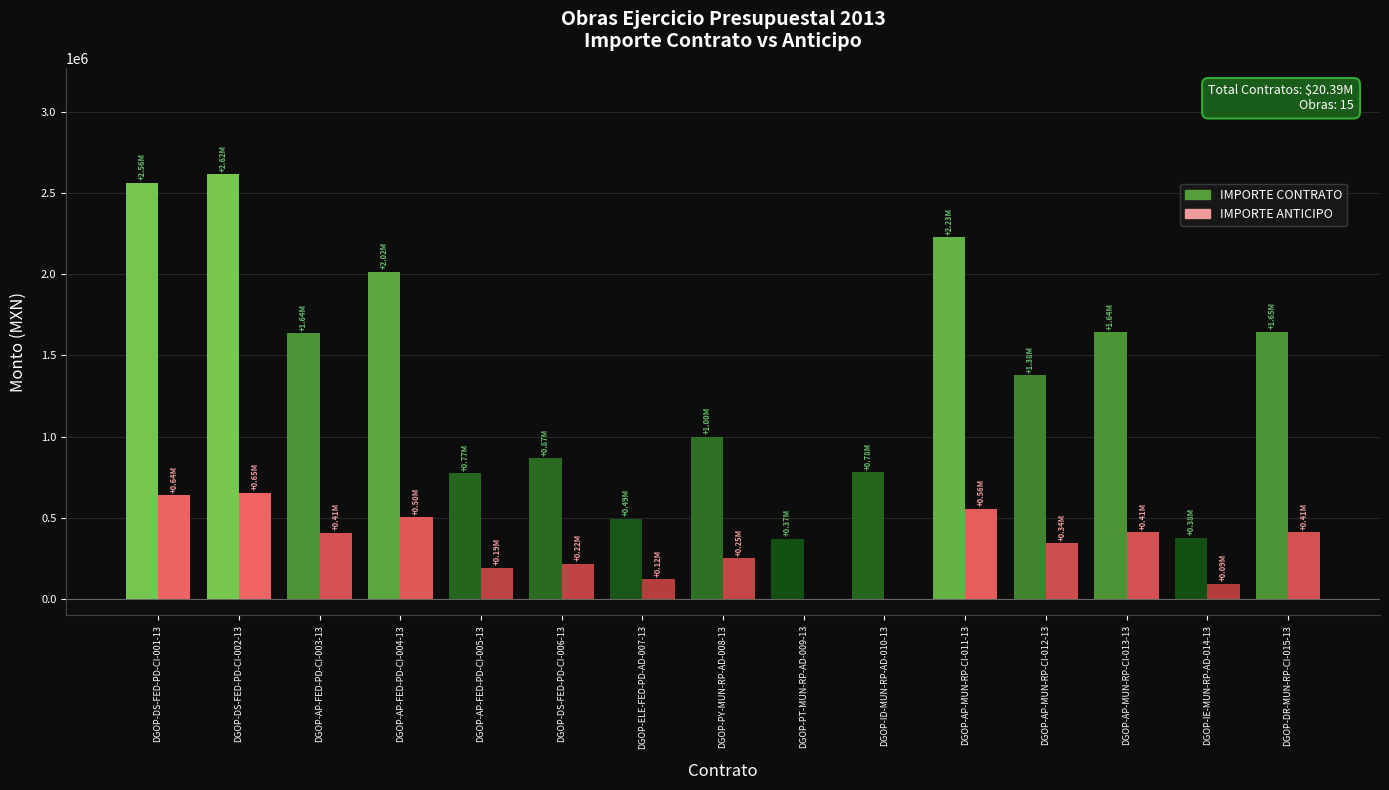

What is the total value across all series at DGOP-DS-FED-PD-CI-001-13?

3203024.9